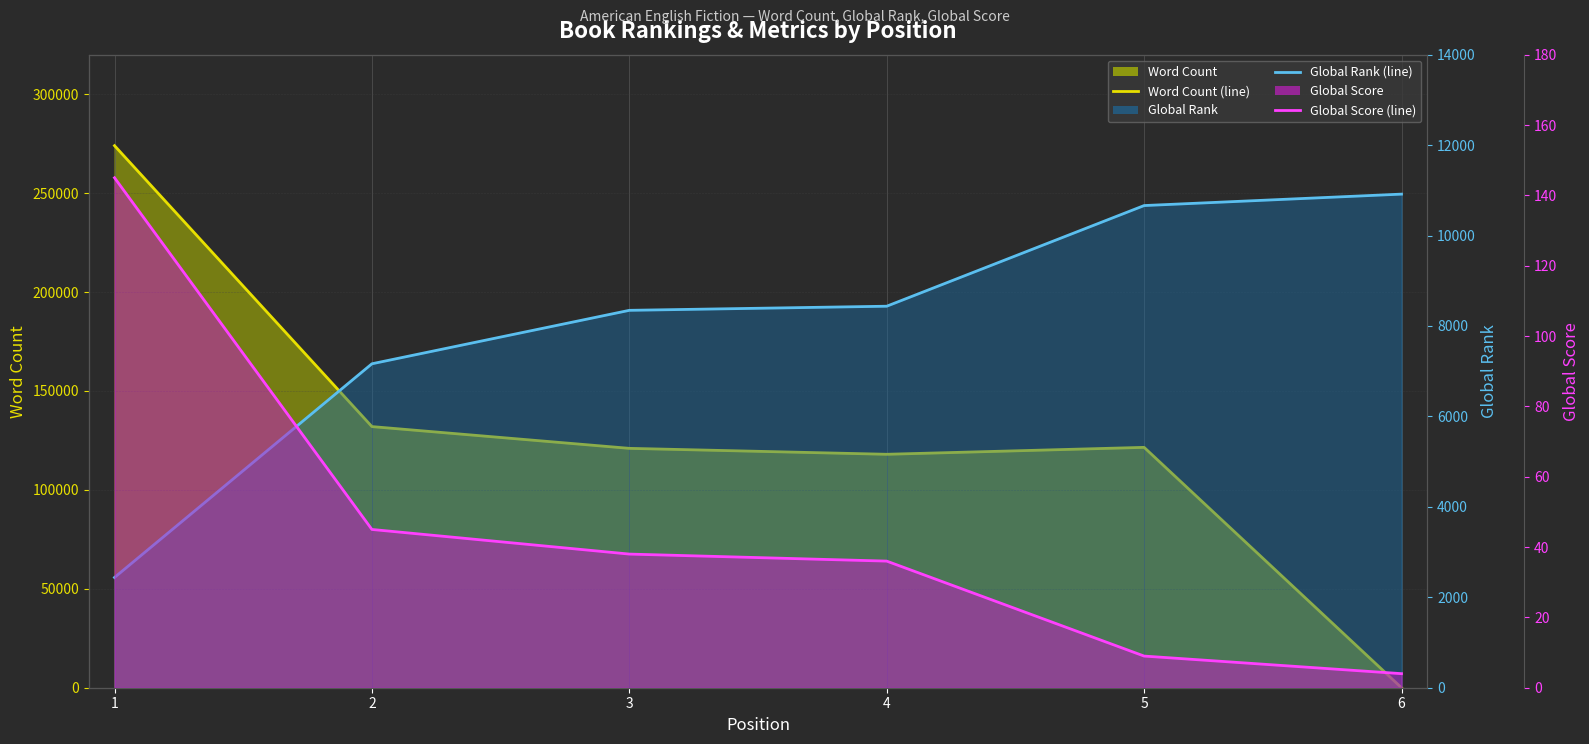

How many values in the Global Rank (line) series exceed 8437?

2